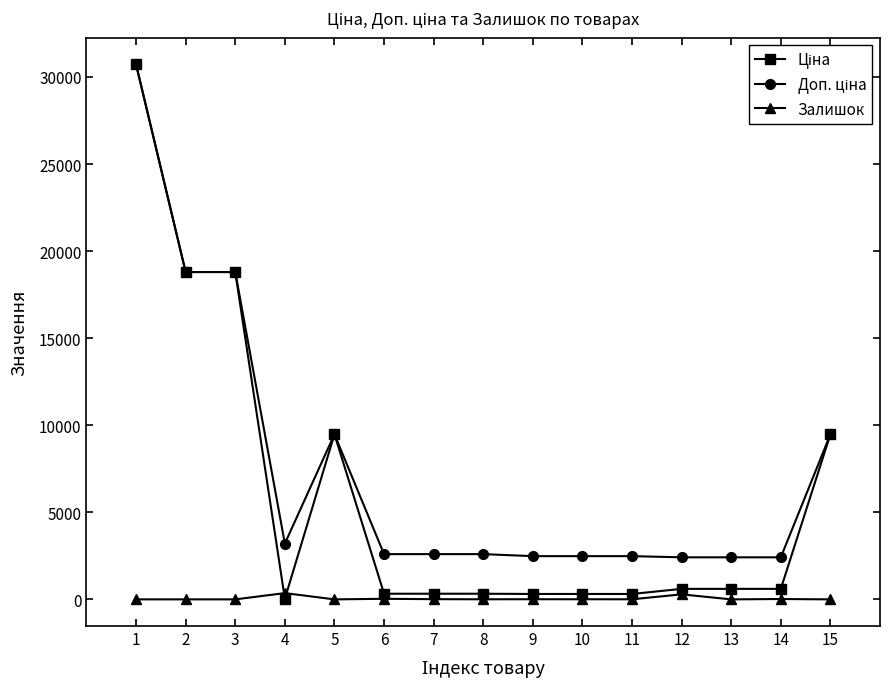

What is the total value across all series at 15?

18960.1